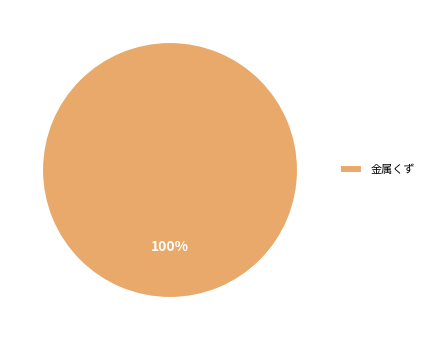

Does 金属くず account for over 50% of the chart?

Yes